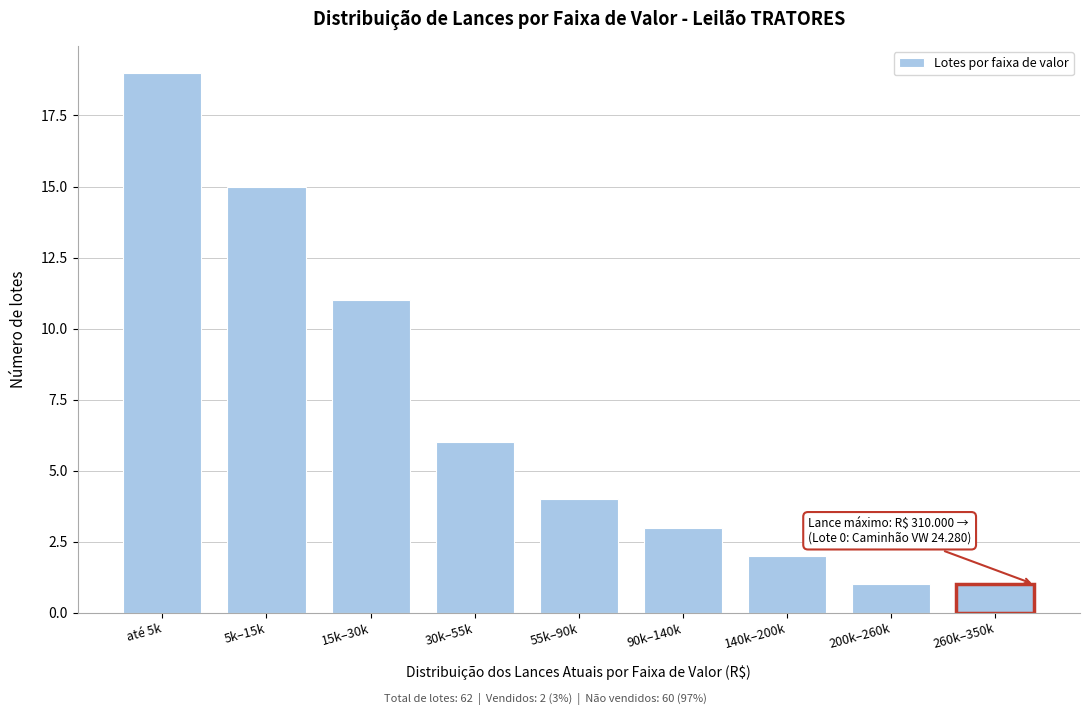

Reading left to right, transcribe all the data shown in this chart.

até 5k=19	5k–15k=15	15k–30k=11	30k–55k=6	55k–90k=4	90k–140k=3	140k–200k=2	200k–260k=1	260k–350k=1